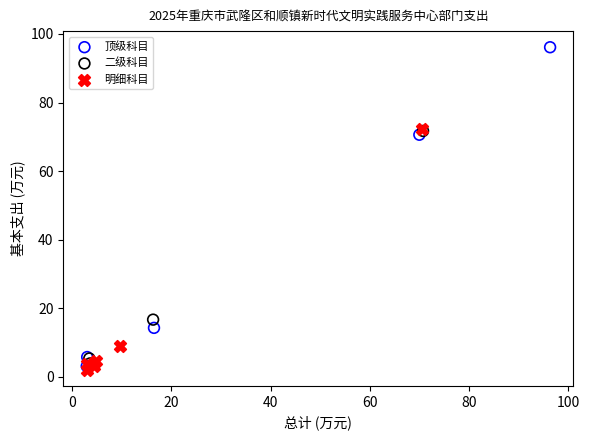

Which series has the widest spread of Y values?

顶级科目